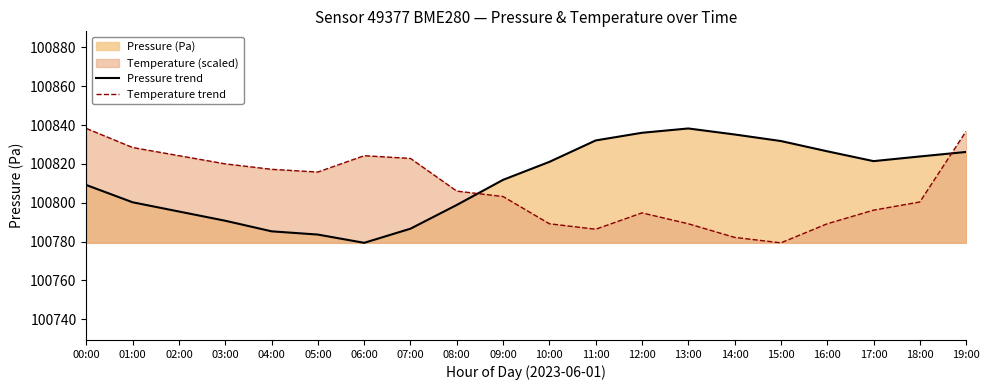

Is the value of Pressure trend at 08:00 greater than the value of Temperature trend at 17:00?

Yes